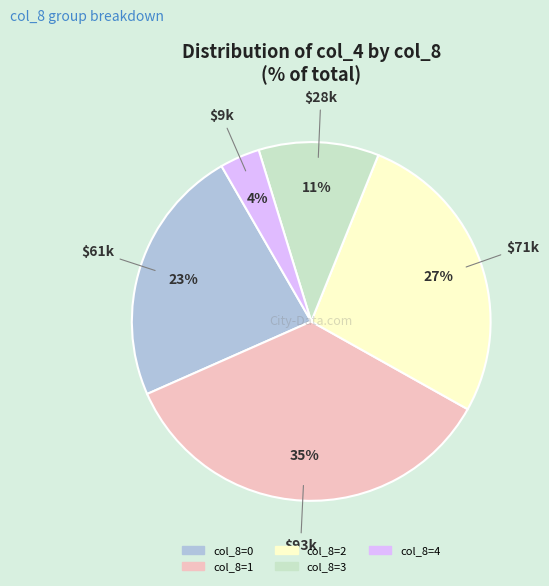

Is there any slice that represents more than half of the pie?

No